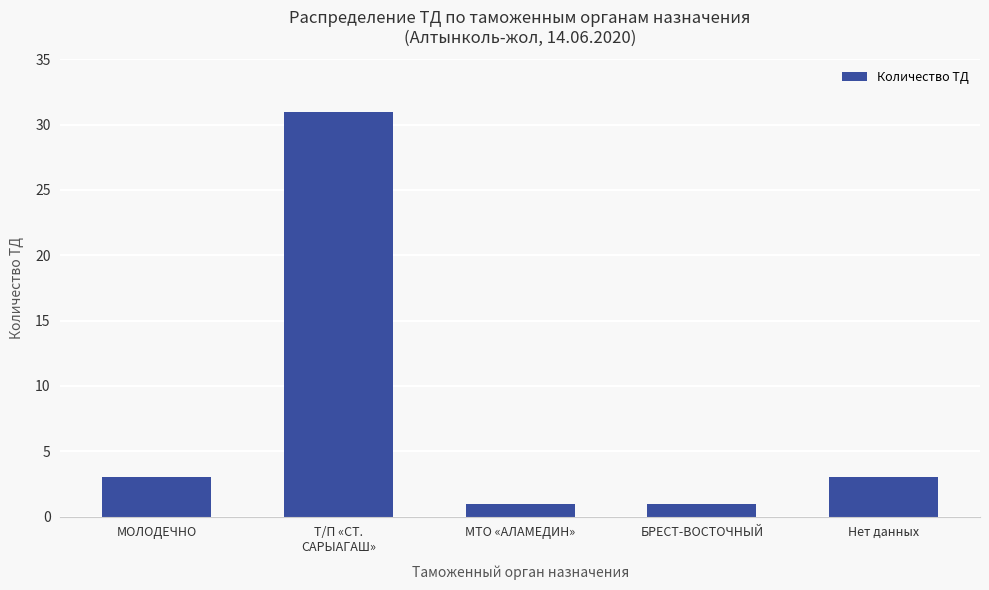

How many bars are there in total?

5